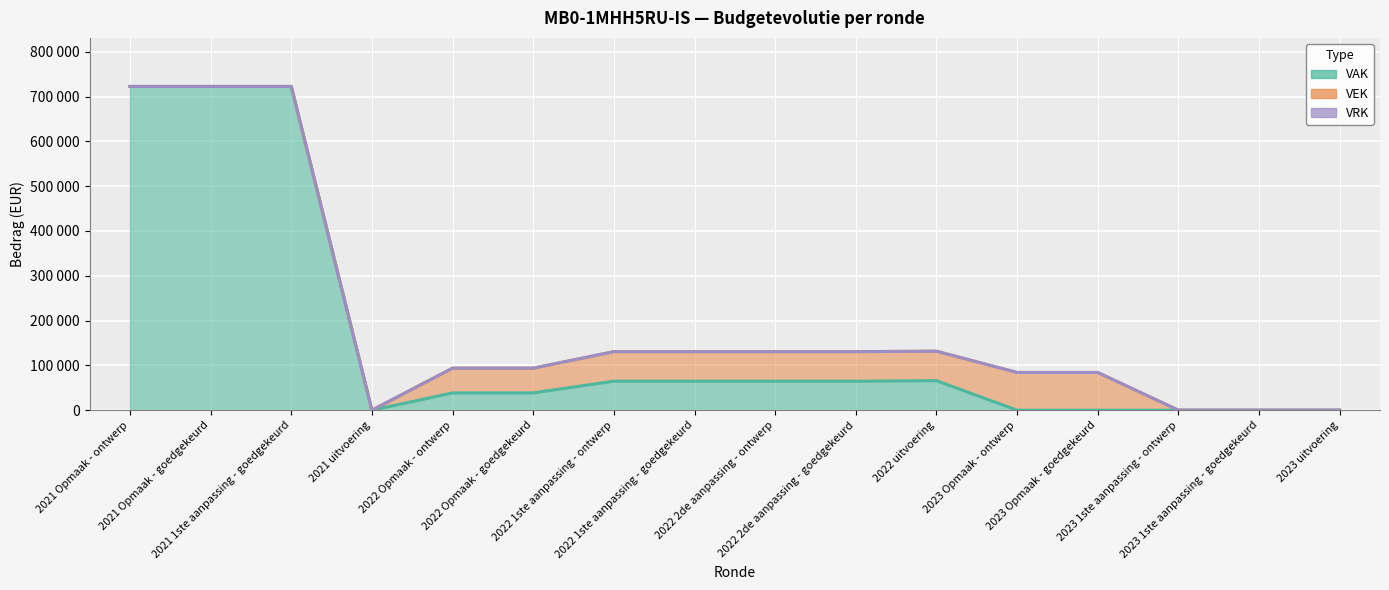

What position from the right is 2023 Opmaak - ontwerp?

5